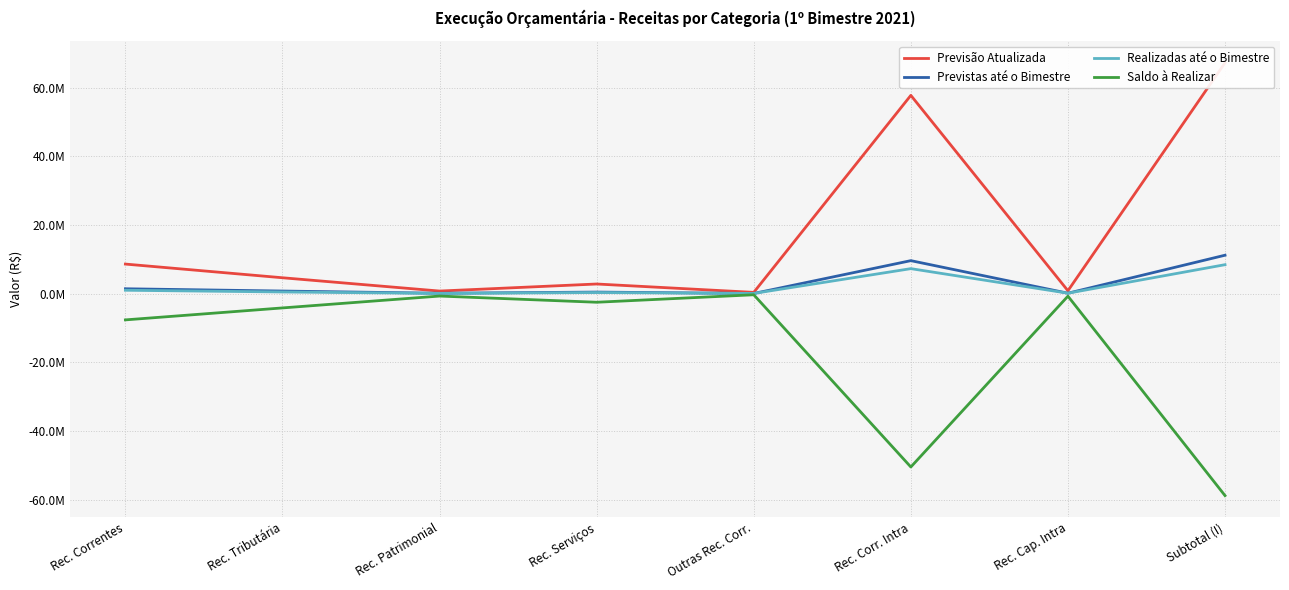

What is the difference between the Realizadas até o Bimestre values at Outras Rec. Corr. and Rec. Cap. Intra?

67561.5